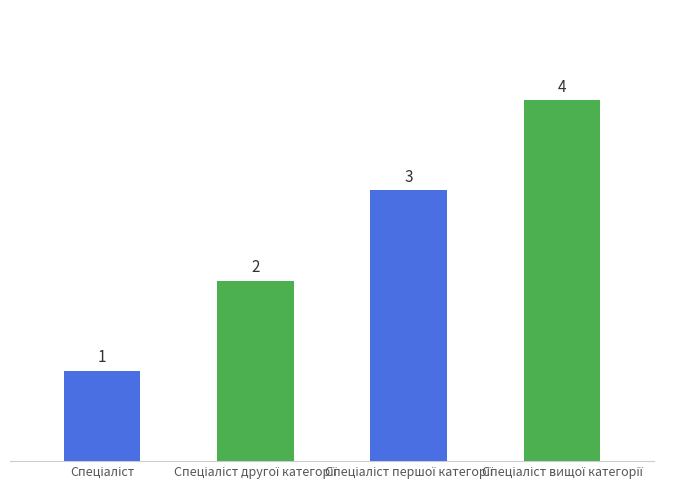

What is the maximum value shown in the chart?

4